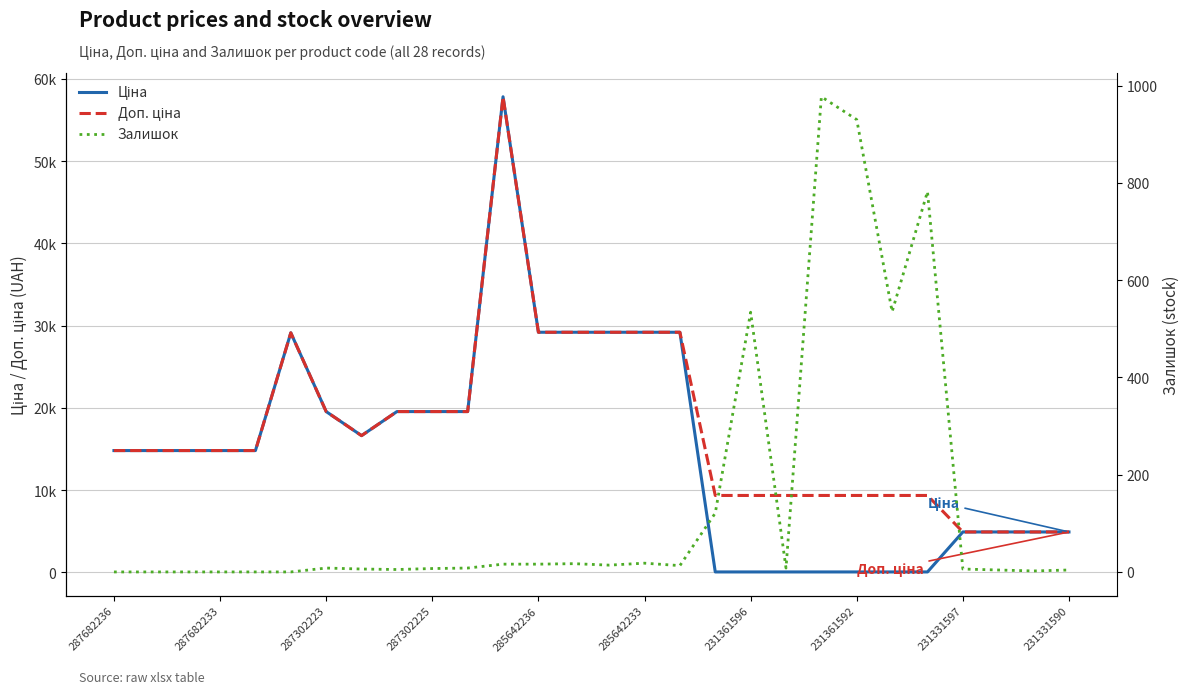

True or false: Ціна has more than 0 points higher than both neighbors.

True